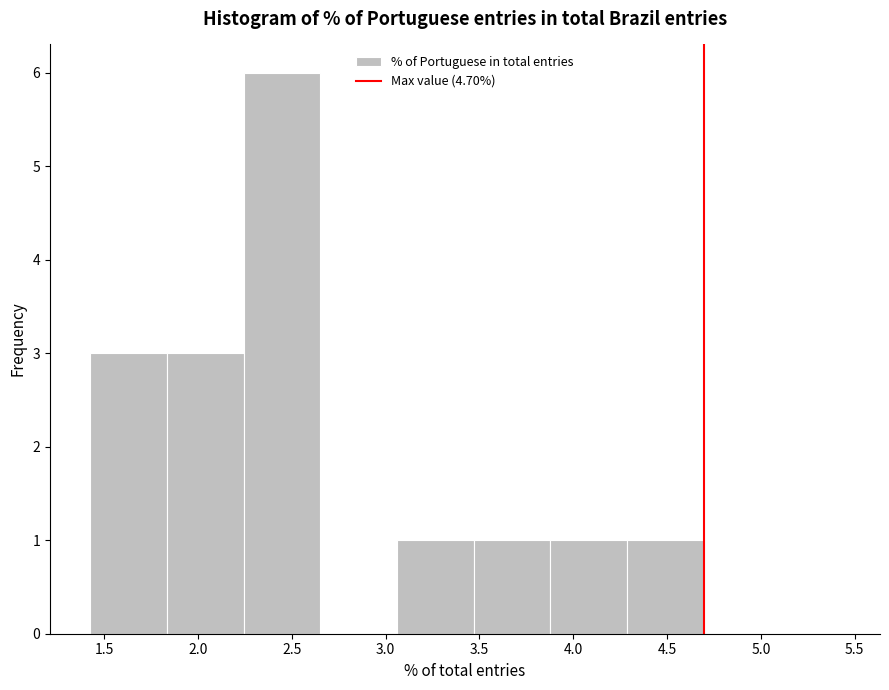

Reading left to right, transcribe this chart: for each bar, give the range it covers on the x-axis and its height. Neither the bar edges nor the heights are printed on the chart, so give them approximately, as read against the axes.

1.40 to 1.85: 3
1.85 to 2.25: 3
2.25 to 2.65: 6
2.65 to 3.05: 0
3.05 to 3.45: 1
3.45 to 3.90: 1
3.90 to 4.30: 1
4.30 to 4.70: 1